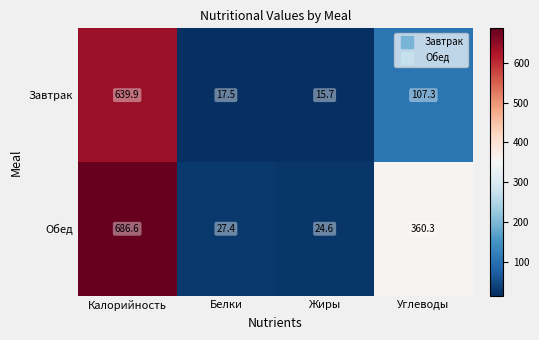

Rank the series by their average value, from lowest to highest.

Завтрак, Обед